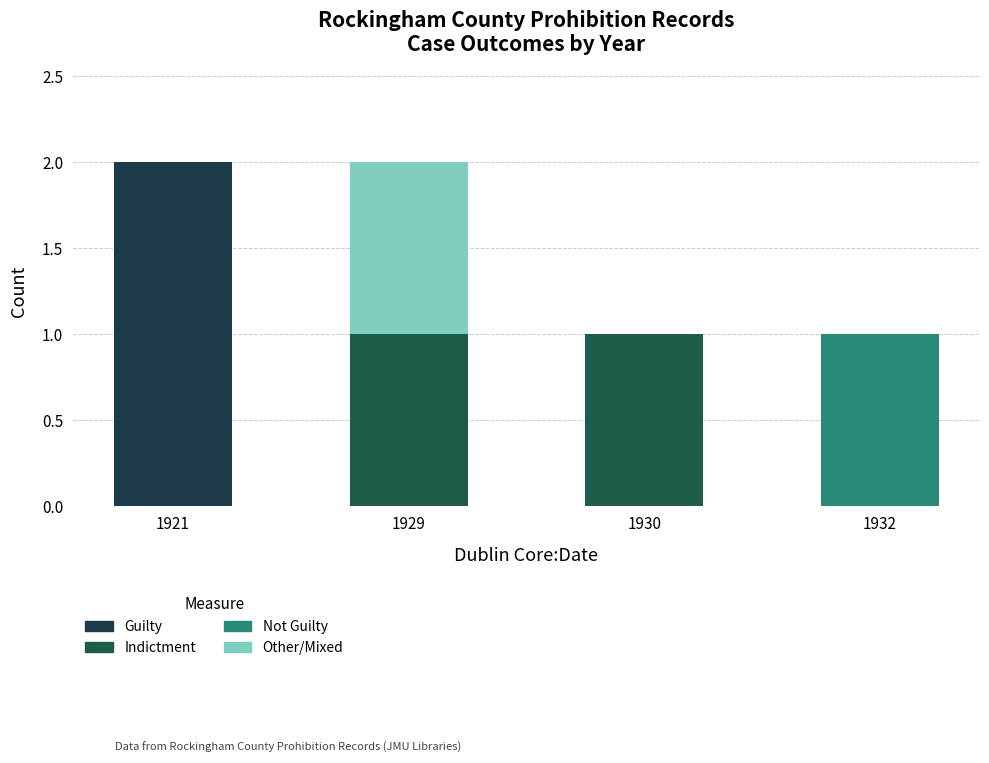

Does the chart contain stacked bars?

Yes